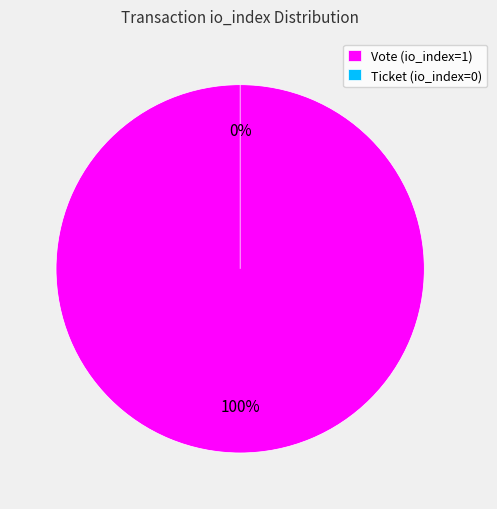

How many slices are in this pie chart?

2